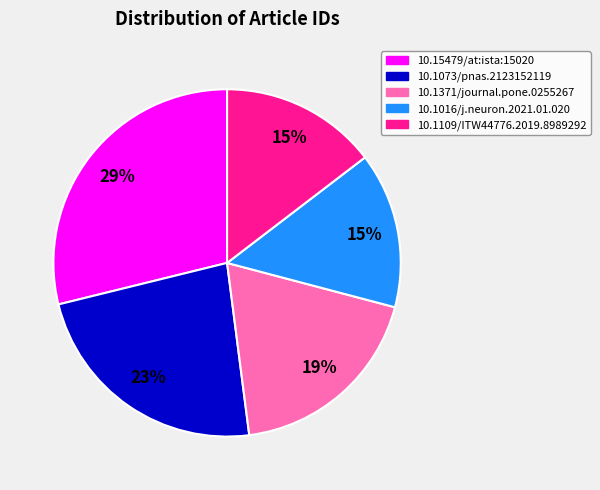

What is the largest slice in the pie chart?

10.15479/at:ista:15020